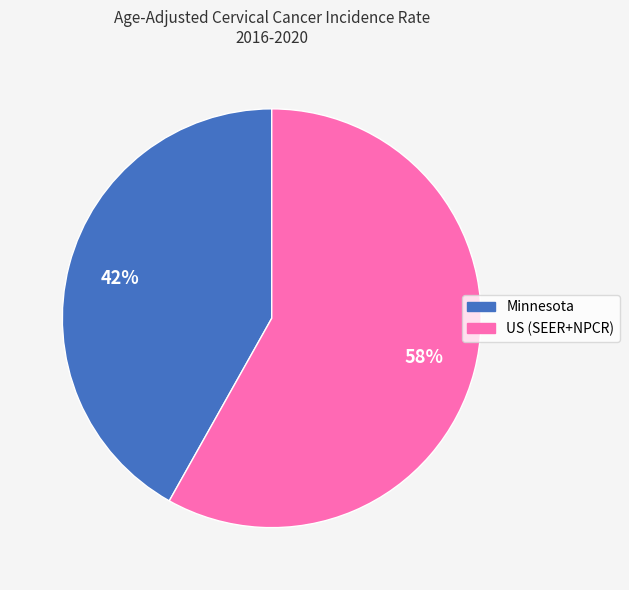

Combined, do US (SEER+NPCR) and Minnesota account for over 50%?

Yes